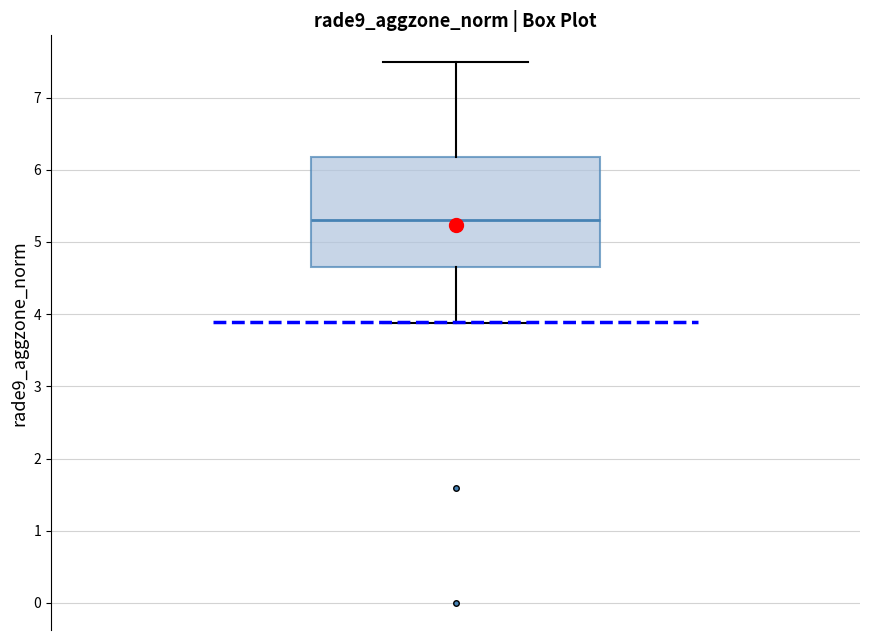

Read this box plot against the y-axis: the position of the median line, the range covered by the box, and the ends of both whiskers. The values are not printed on the chart, so give them approximately, as read against the axis.

median 5.3, box 4.7 to 6.2, whiskers 3.9 to 7.5